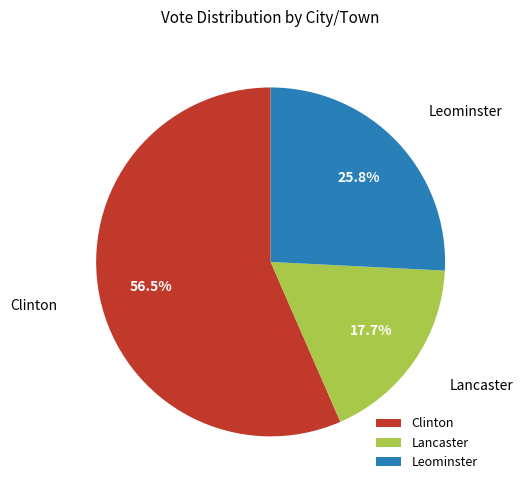

Does Clinton account for over 50% of the chart?

Yes